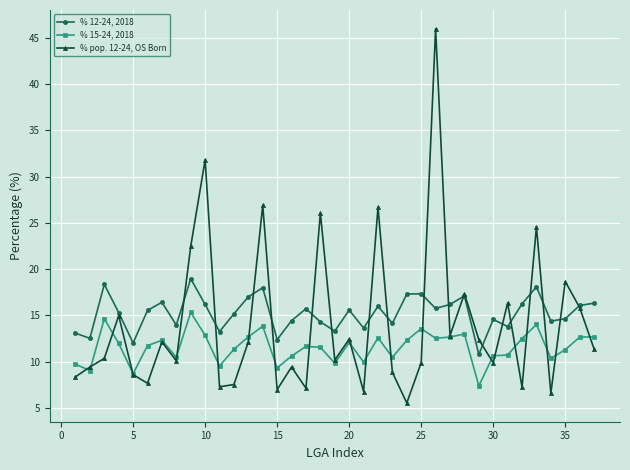

Rank the series by their maximum value, from lowest to highest.

% 15-24, 2018, % 12-24, 2018, % pop. 12-24, OS Born